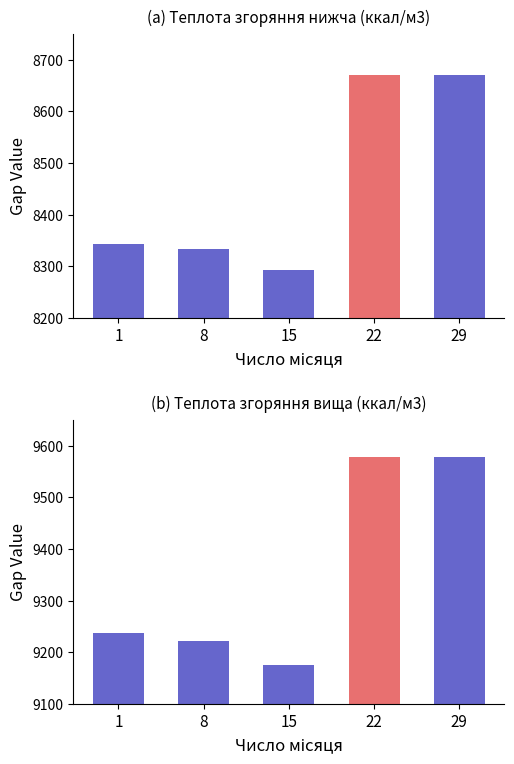

Is it true that Вища теплота (ккал/м3) equals 9176.5 at 15?

True